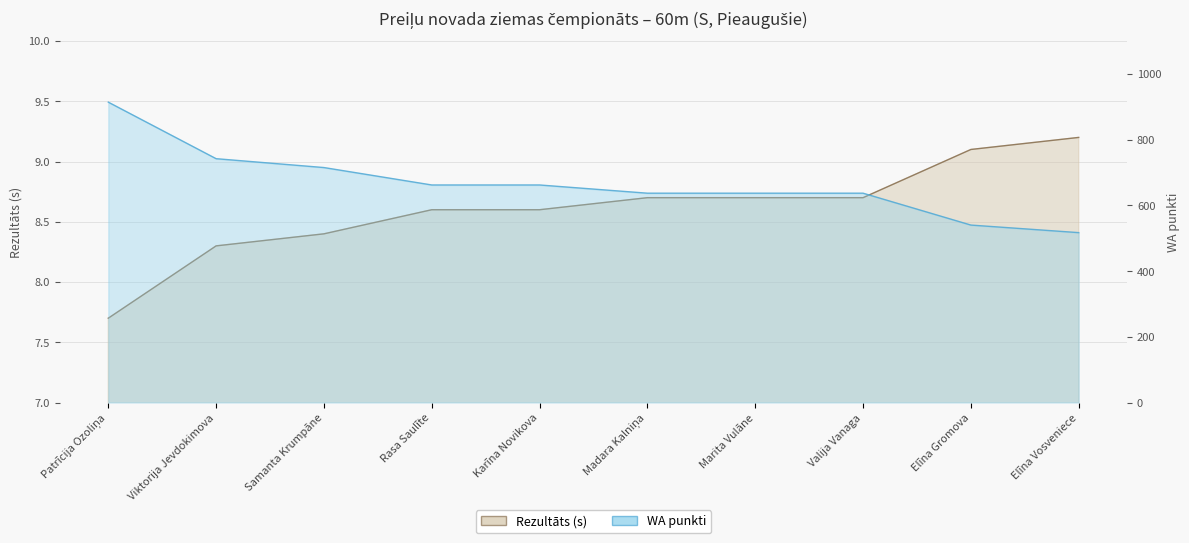

True or false: Rezultāts and WA cross at least once.

False